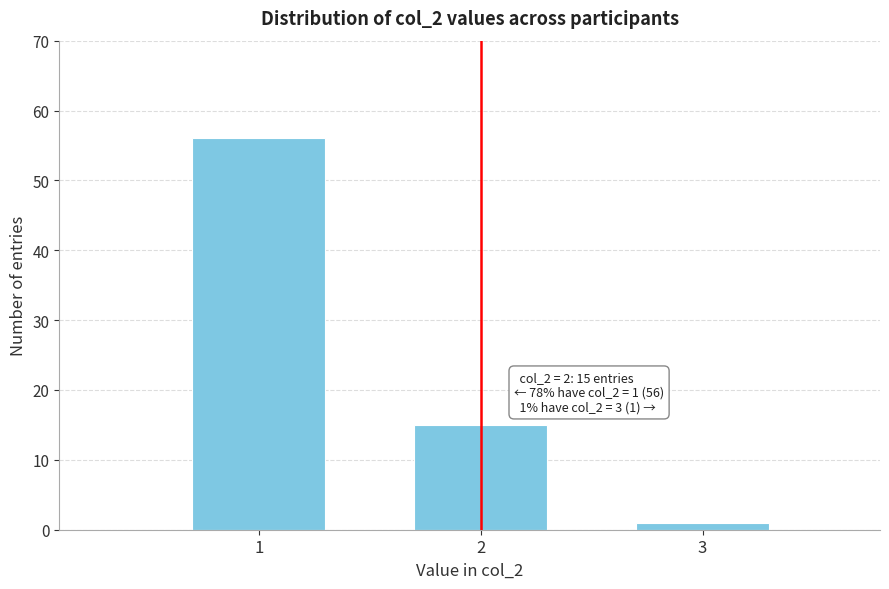

Reading left to right, transcribe all the data shown in this chart.

1=56	2=15	3=1